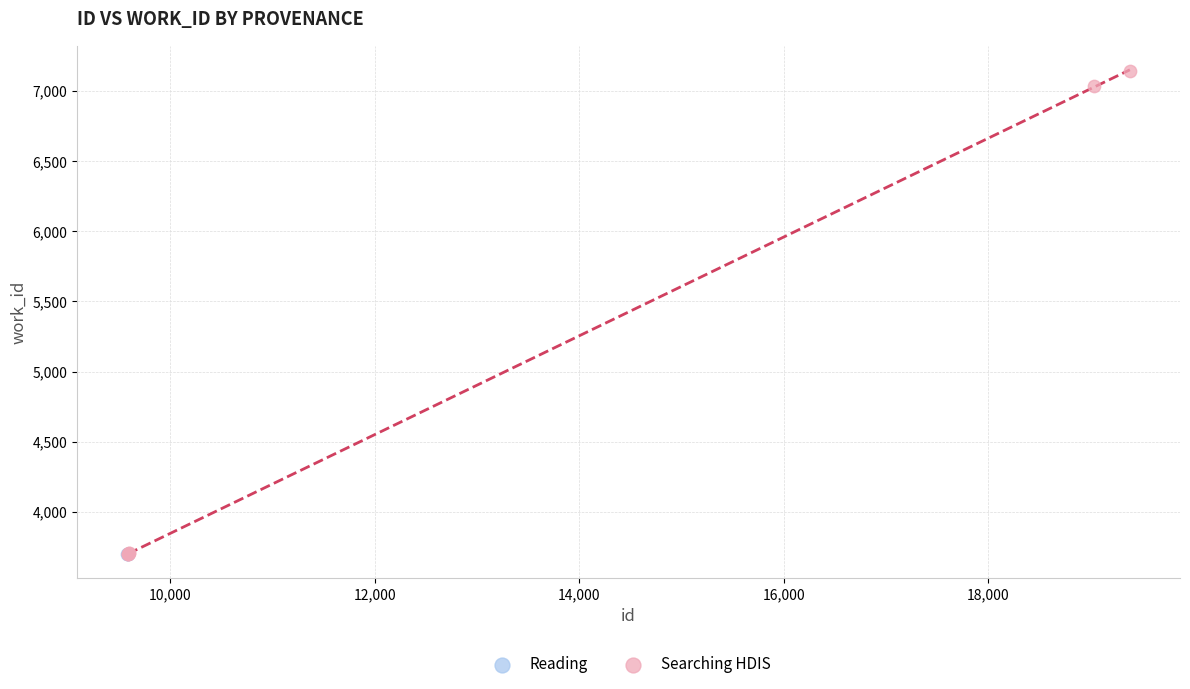

Which series reaches the maximum Y coordinate?

Searching HDIS